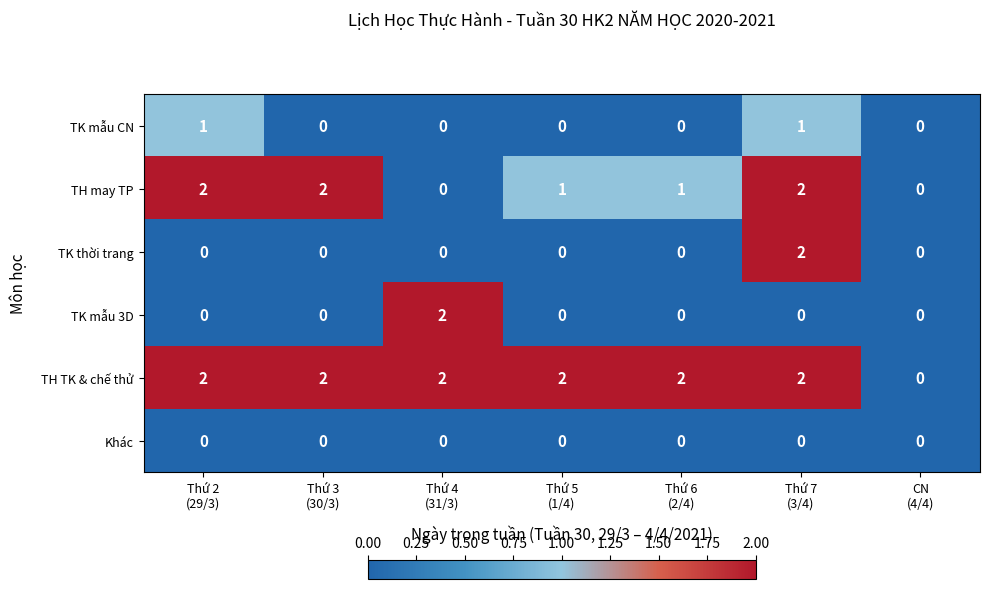

What is the sum of all TH may TP values?

8